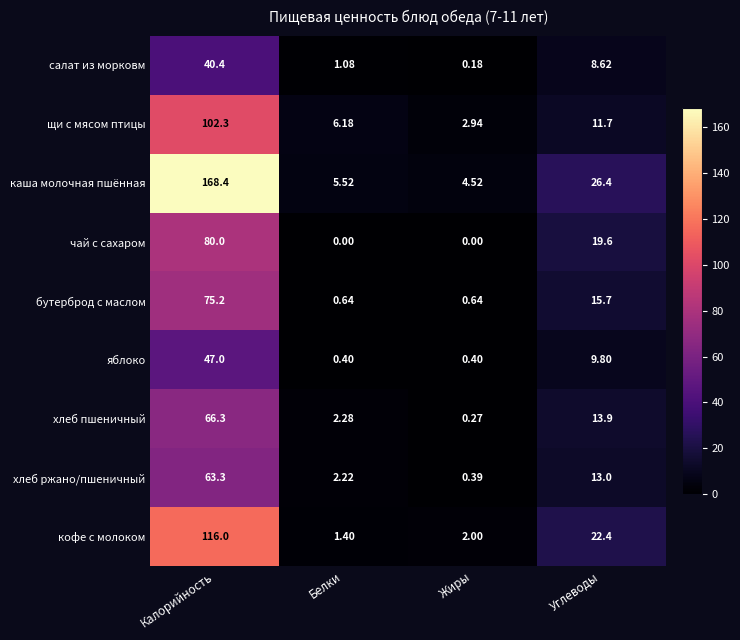

Which series has the largest range (max minus min)?

каша молочная пшённая